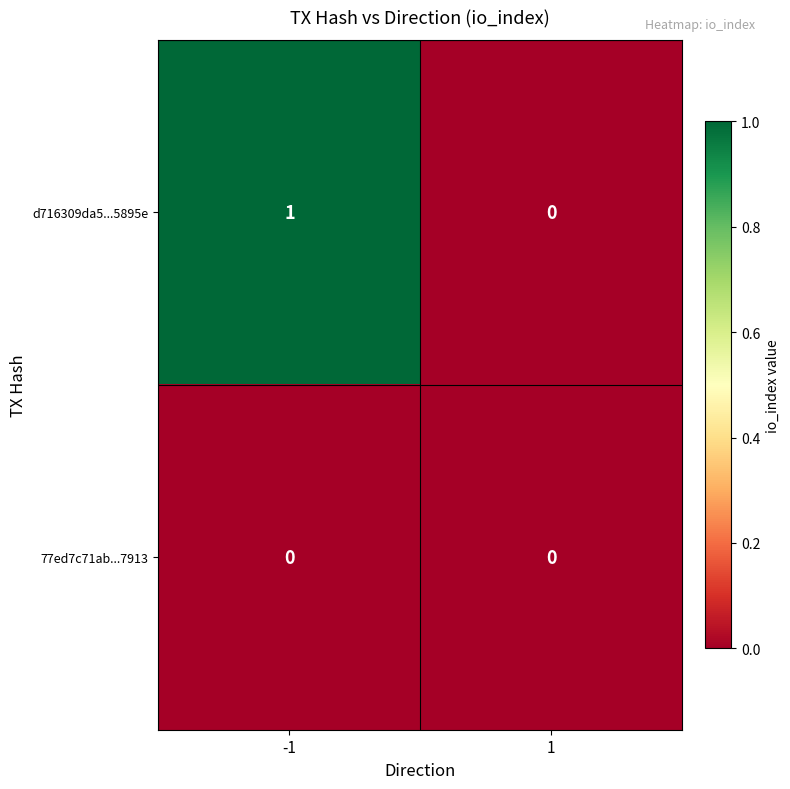

True or false: d716309da5...5895e has a value of 0 at -1.

False